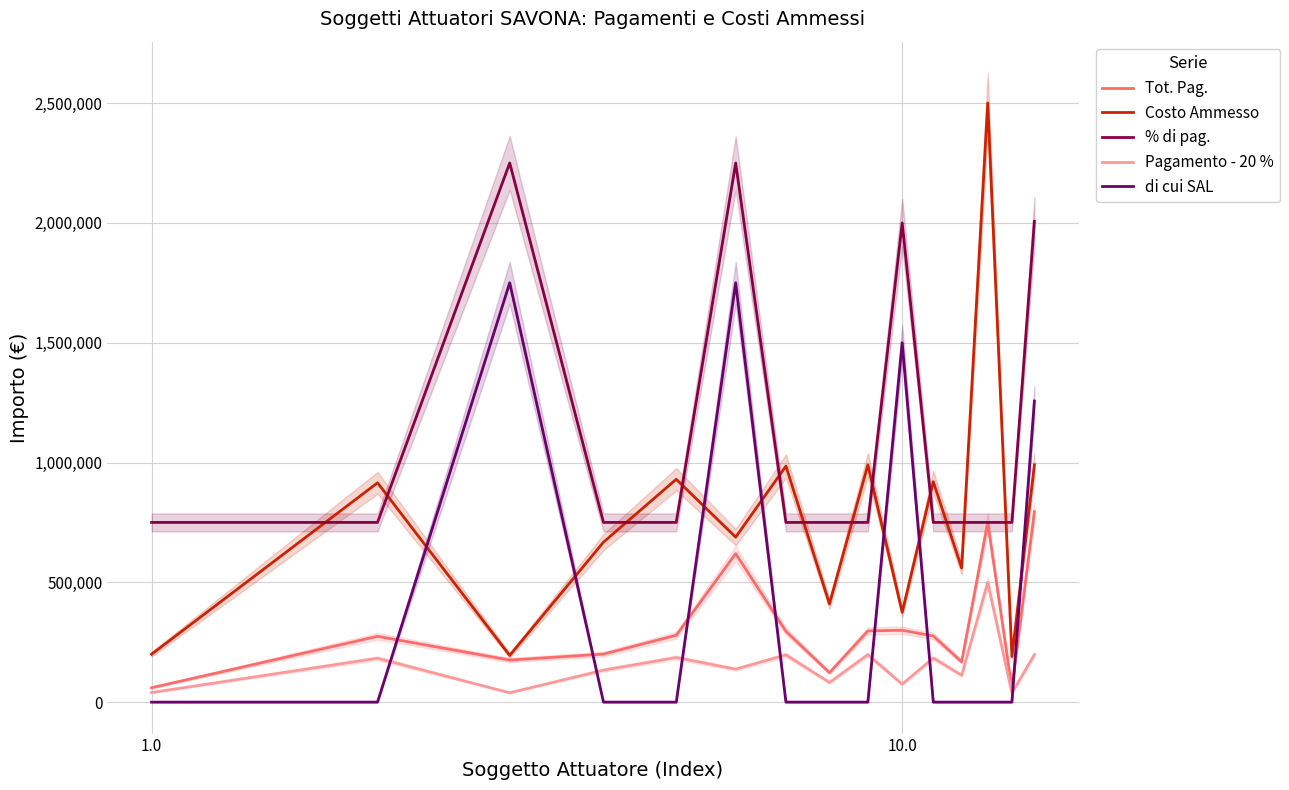

What is the value of the Costo Ammesso point at the 9th from the left?

990000.0